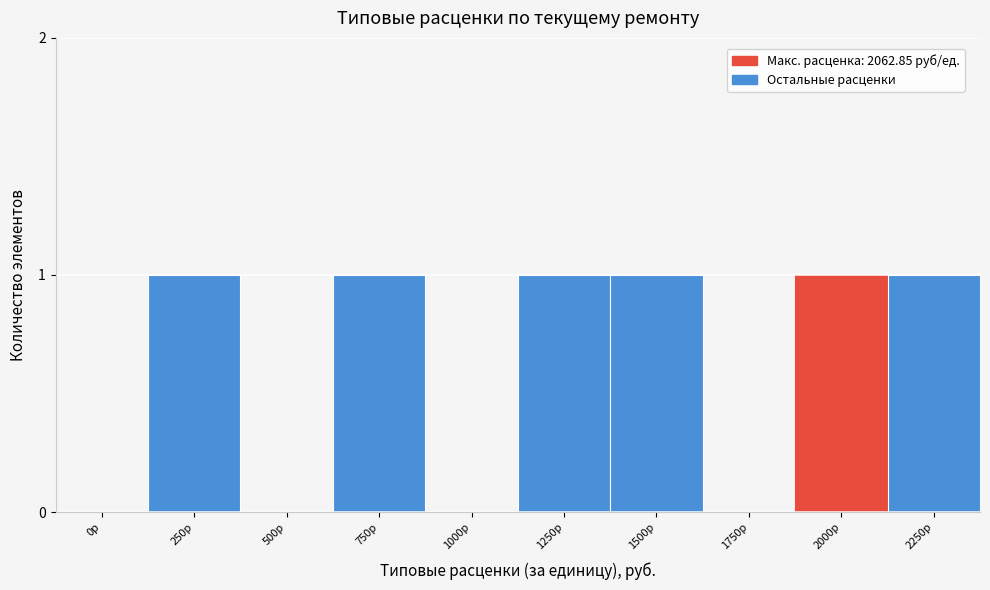

Reading right to left, what are all the values shown in this chart?

2250р=1	2000р=1	1750р=0	1500р=1	1250р=1	1000р=0	750р=1	500р=0	250р=1	0р=0